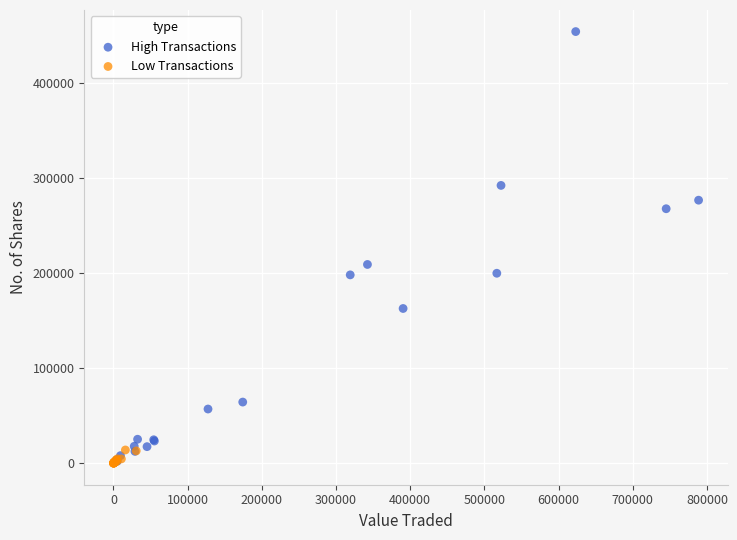

What are all the series names shown in the legend?

High Transactions, Low Transactions